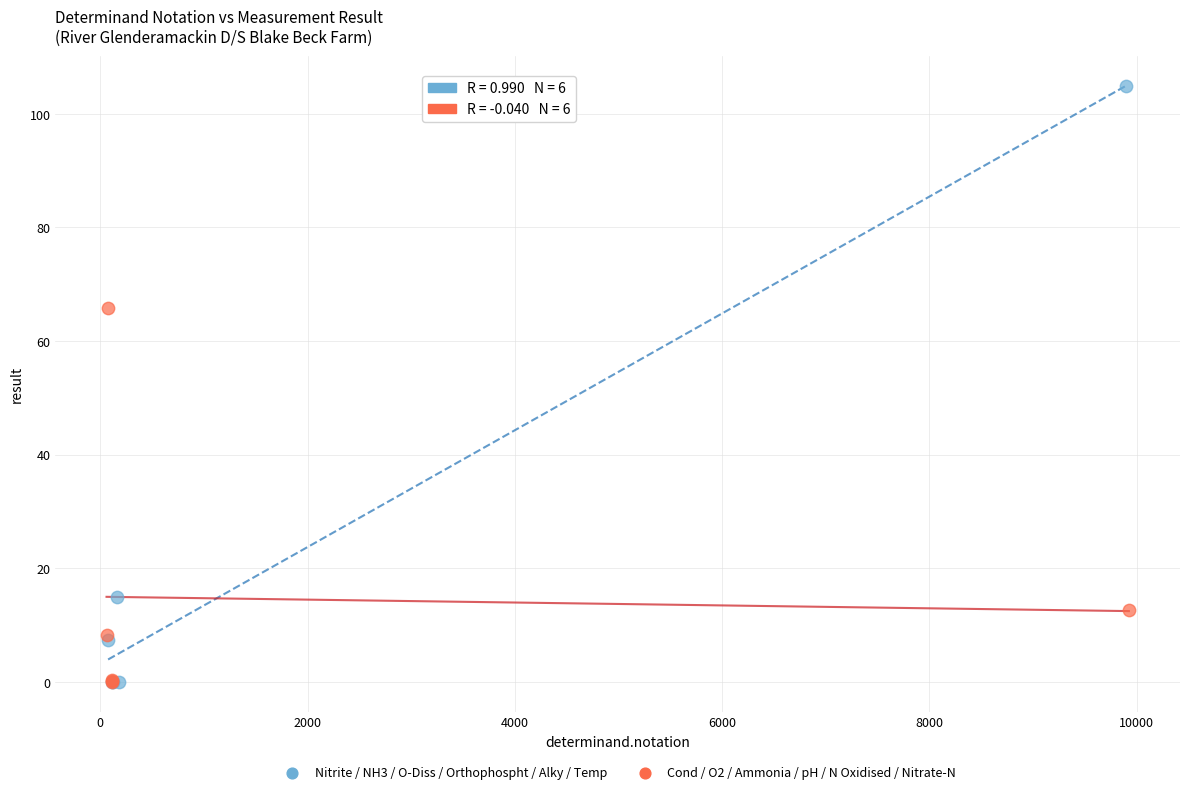

Which series has the widest spread of Y values?

Nitrite / NH3 / O-Diss / Orthophospht / Alky / Temp